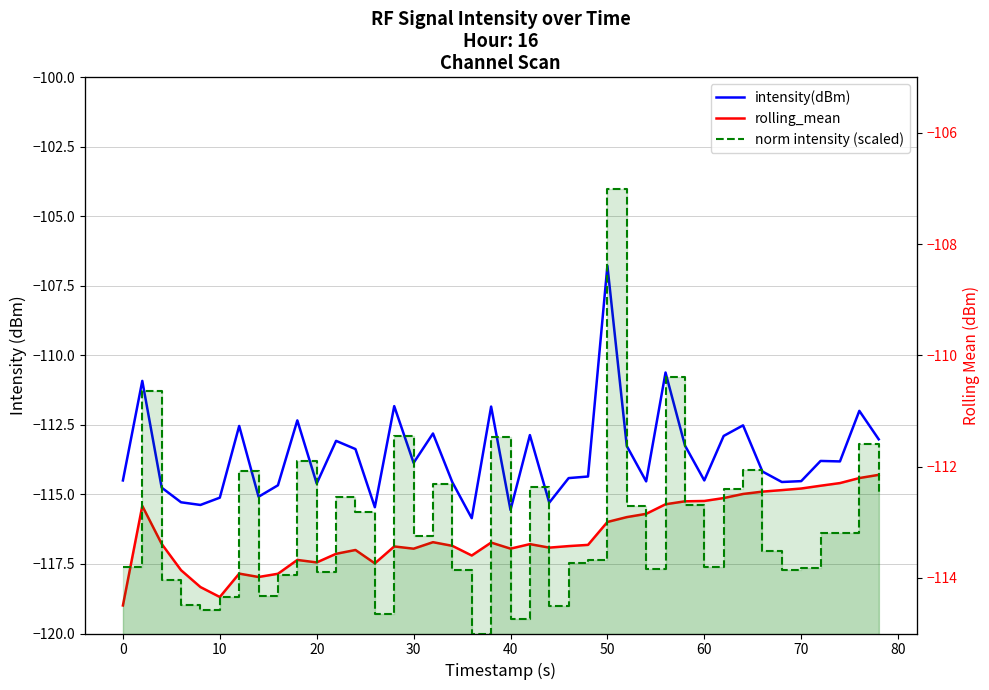

Reading left to right, extract all data points from this chart.

intensity(dBm): -114.5	-110.9	-114.8	-115.3	-115.4	-115.1	-112.5	-115.1	-114.7	-112.3	-114.6	-113.1	-113.4	-115.5	-111.8	-113.9	-112.8	-114.6	-115.9	-111.8	-115.6	-112.9	-115.3	-114.4	-114.4	-106.8	-113.3	-114.5	-110.6	-113.2	-114.5	-112.9	-112.5	-114.2	-114.6	-114.5	-113.8	-113.8	-112.0	-113.0
rolling_mean: -114.5	-112.7	-113.4	-113.9	-114.2	-114.3	-113.9	-114.0	-113.9	-113.7	-113.7	-113.6	-113.5	-113.7	-113.4	-113.5	-113.4	-113.4	-113.6	-113.4	-113.5	-113.4	-113.5	-113.4	-113.4	-113.0	-112.9	-112.8	-112.7	-112.6	-112.6	-112.6	-112.5	-112.4	-112.4	-112.4	-112.3	-112.3	-112.2	-112.1
norm intensity (scaled): 0.3	1.1	0.2	0.1	0.1	0.2	0.7	0.2	0.3	0.8	0.3	0.6	0.5	0.1	0.9	0.4	0.7	0.3	0.0	0.9	0.1	0.7	0.1	0.3	0.3	2.0	0.6	0.3	1.2	0.6	0.3	0.7	0.7	0.4	0.3	0.3	0.5	0.4	0.9	0.6